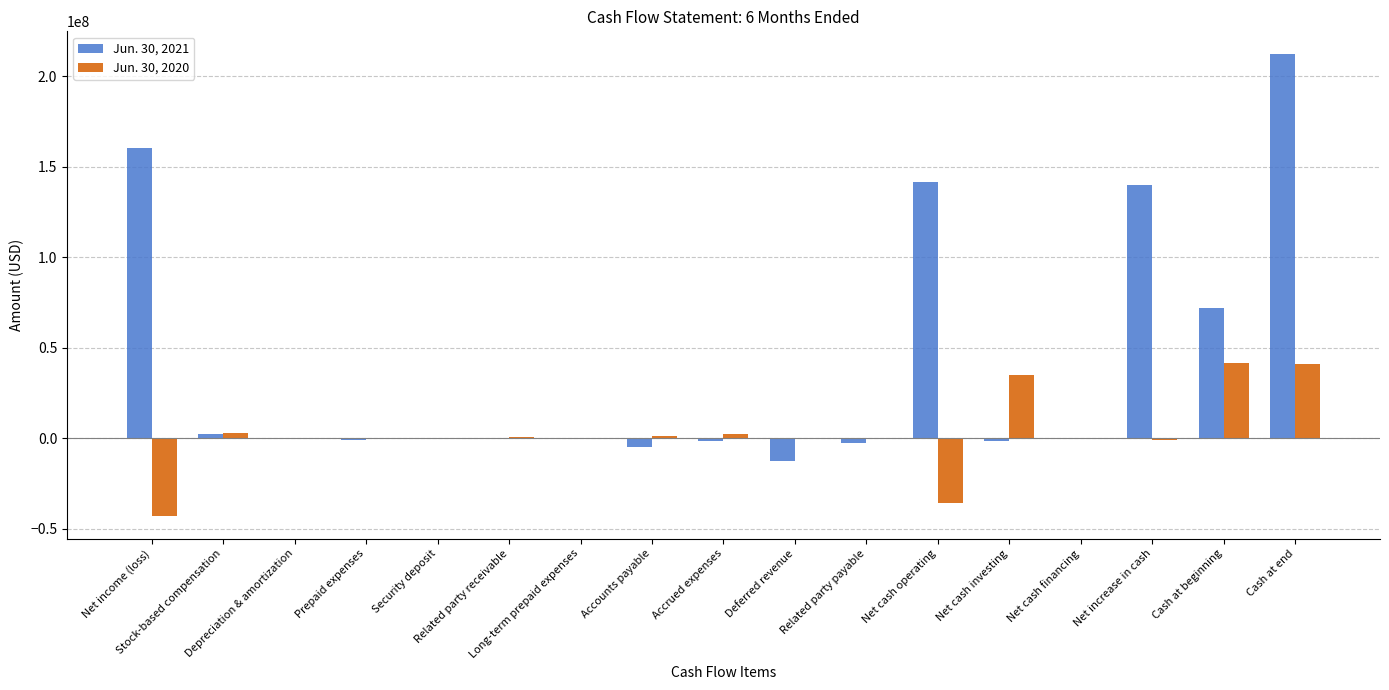

What is the maximum value shown in the chart?

212166564